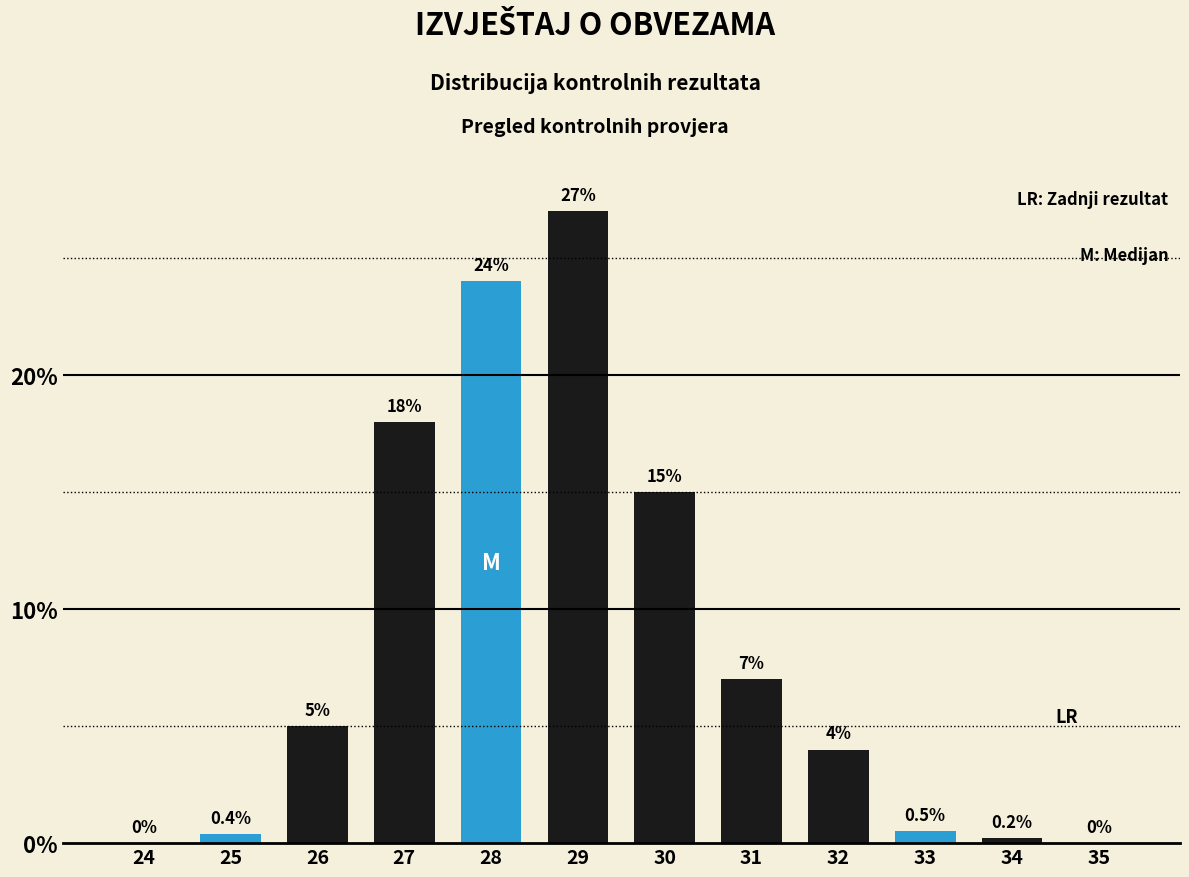

Reading left to right, extract all data points from this chart.

24=0.0	25=0.4	26=5.0	27=18.0	28=24.0	29=27.0	30=15.0	31=7.0	32=4.0	33=0.5	34=0.2	35=0.0